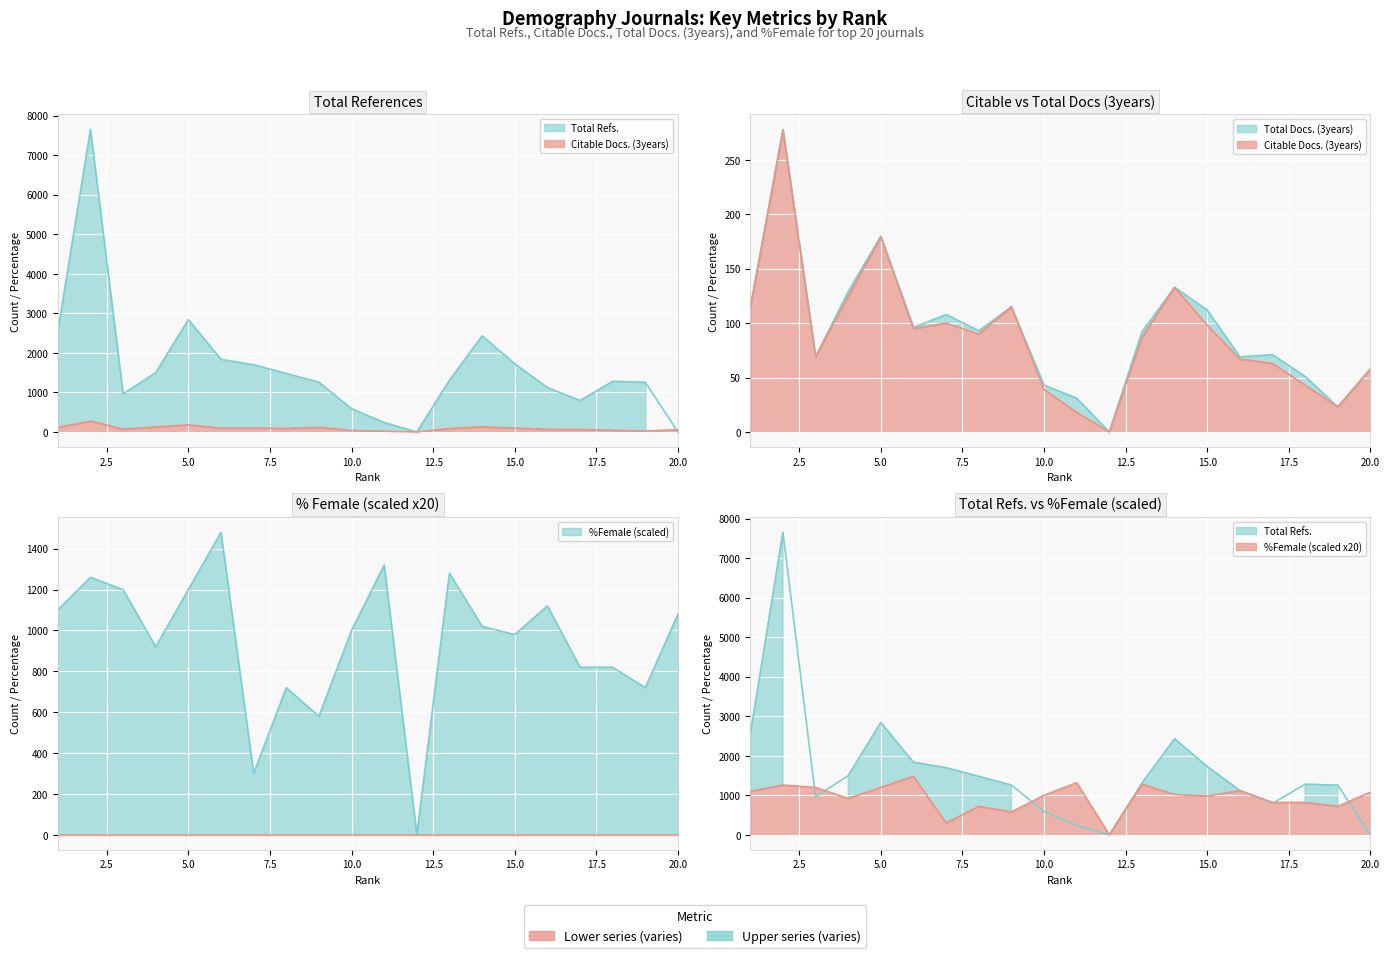

At which label does Total Docs. (3years) first exceed 93?

1